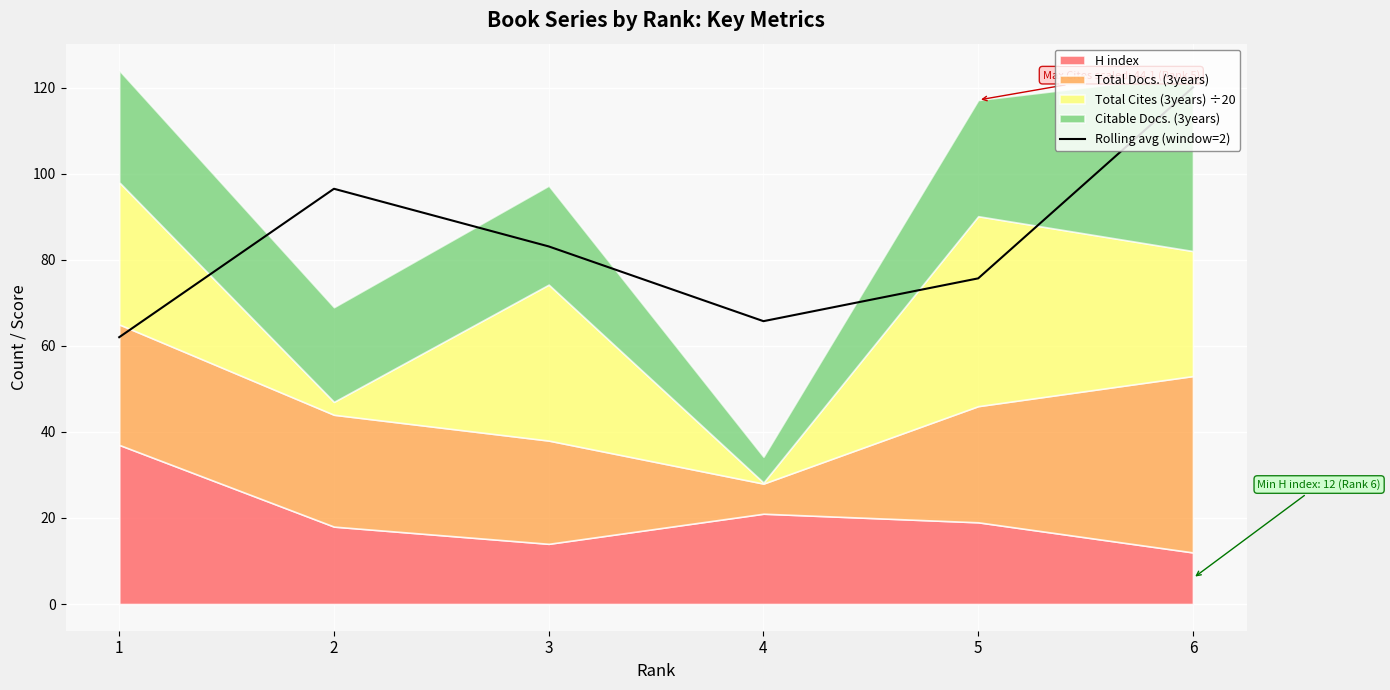

The value at 4 is 34.3. True or false?

False